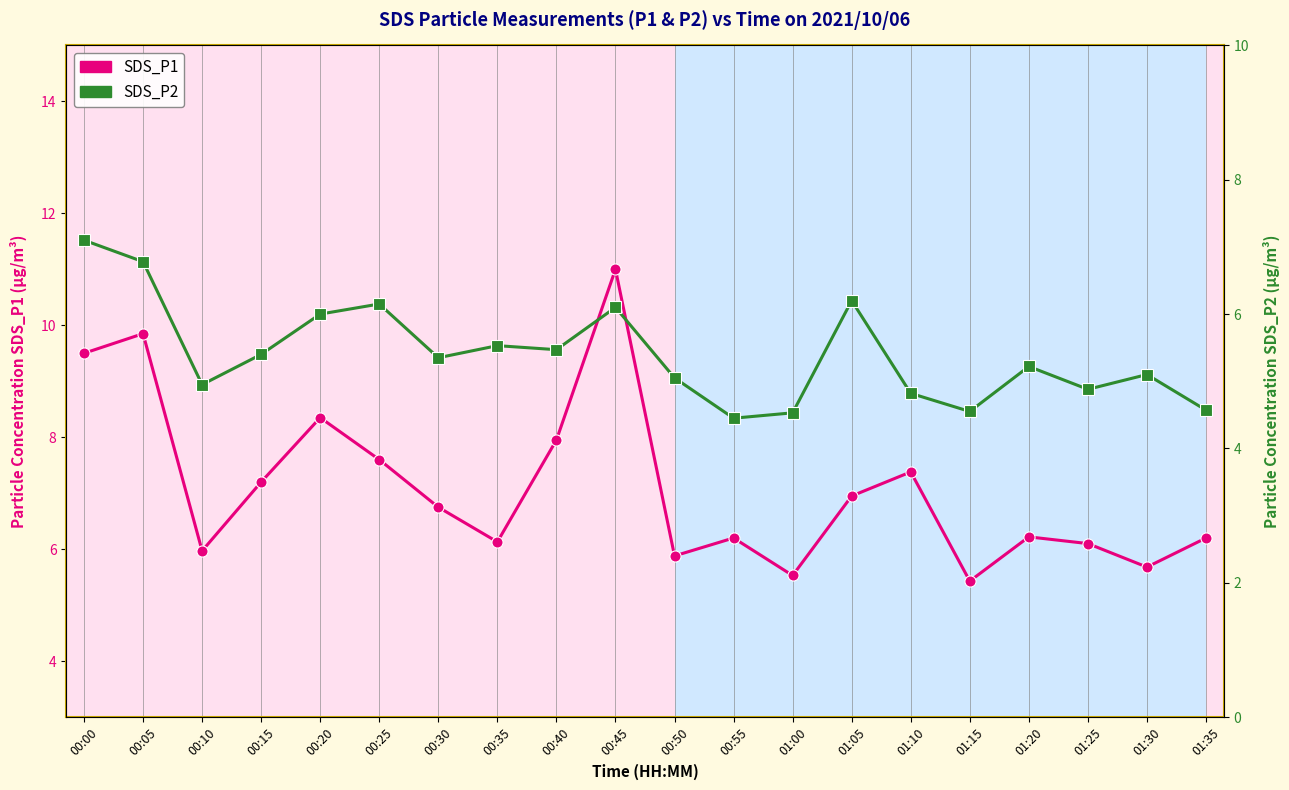

What is the minimum value shown in the chart?

4.5